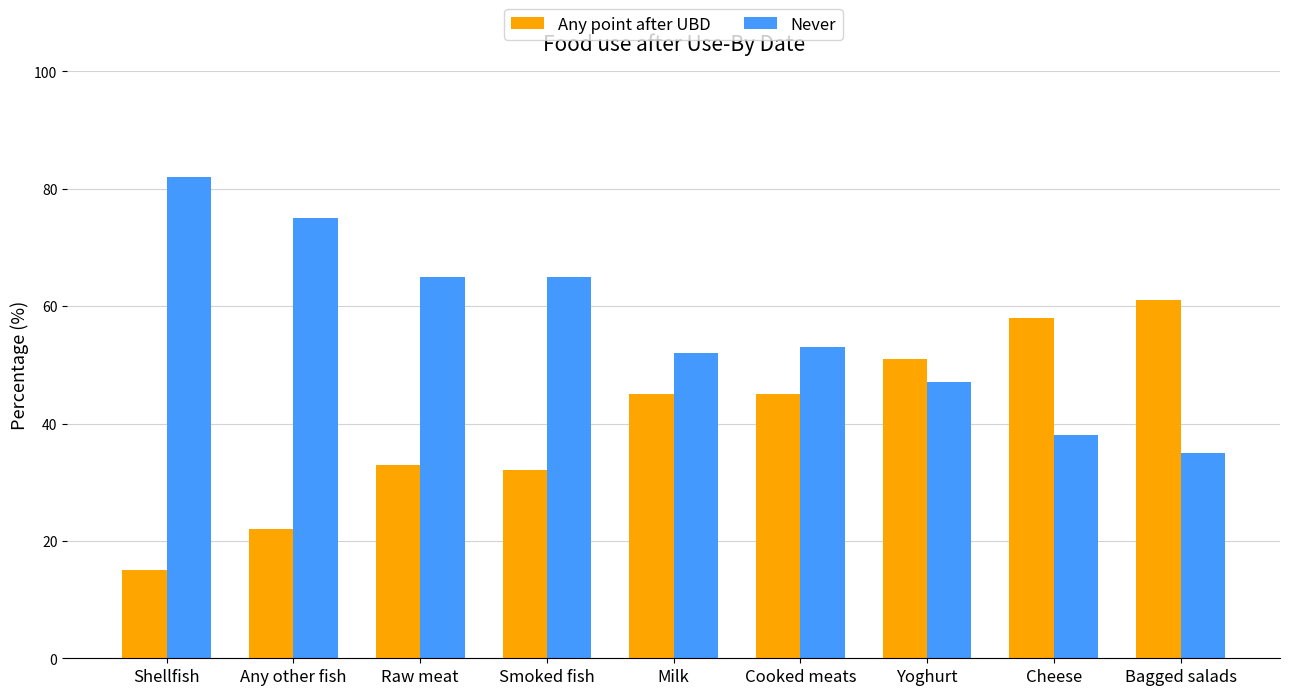

At Any other fish, list the series in order from smallest to largest.

Any point after UBD, Never